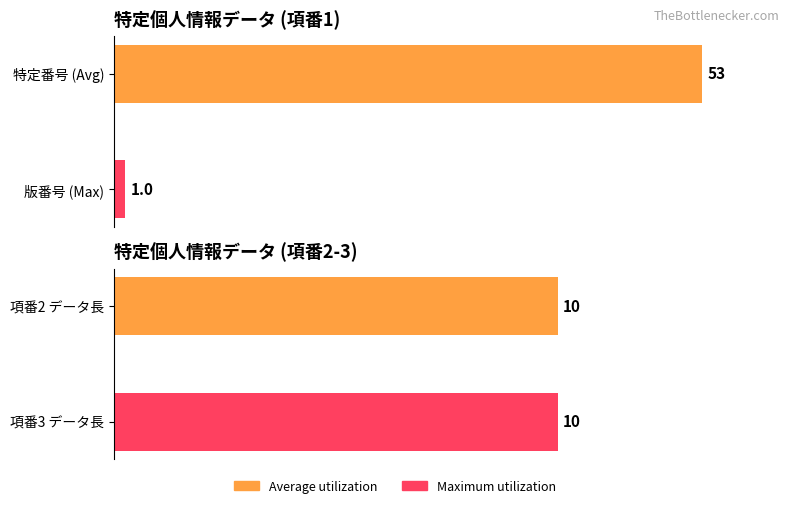

Rank the series by their maximum value, from highest to lowest.

Average utilization, Maximum utilization